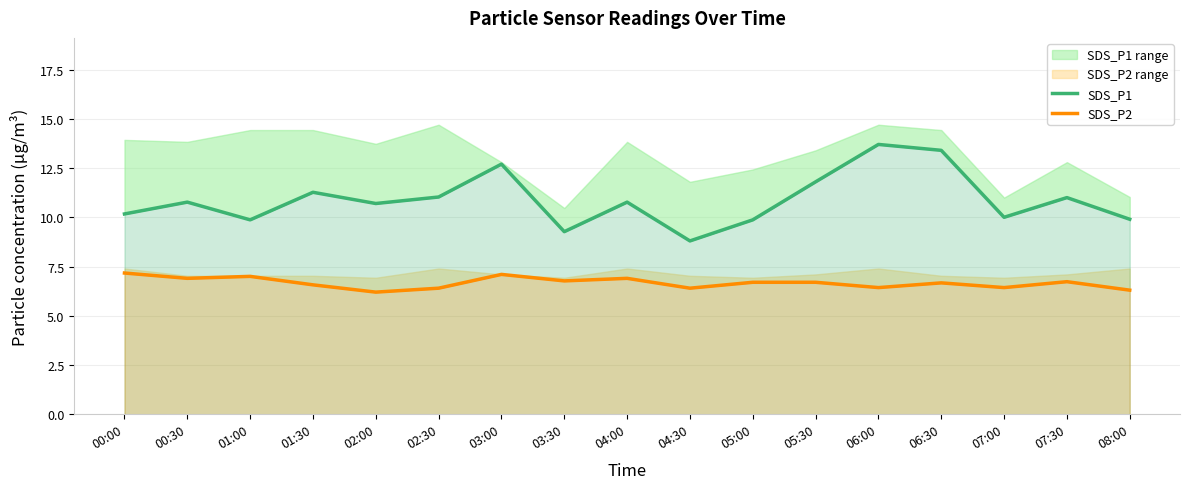

What is the difference between the maximum and minimum values in the SDS_P2 series?

1.0